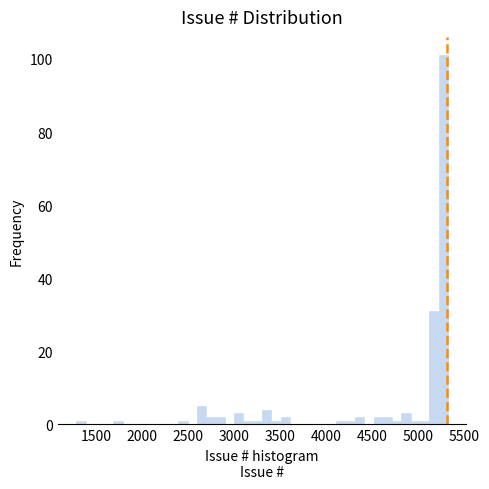

Around what value on the x-axis is the tallest bar? Give the approximate position of its centre, as read against the axis.

5250